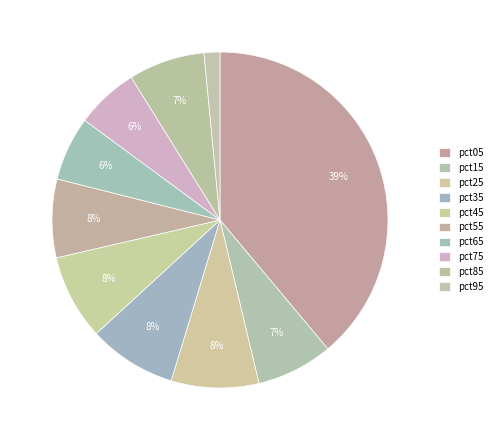

Between pct05 and pct45, which is larger?

pct05